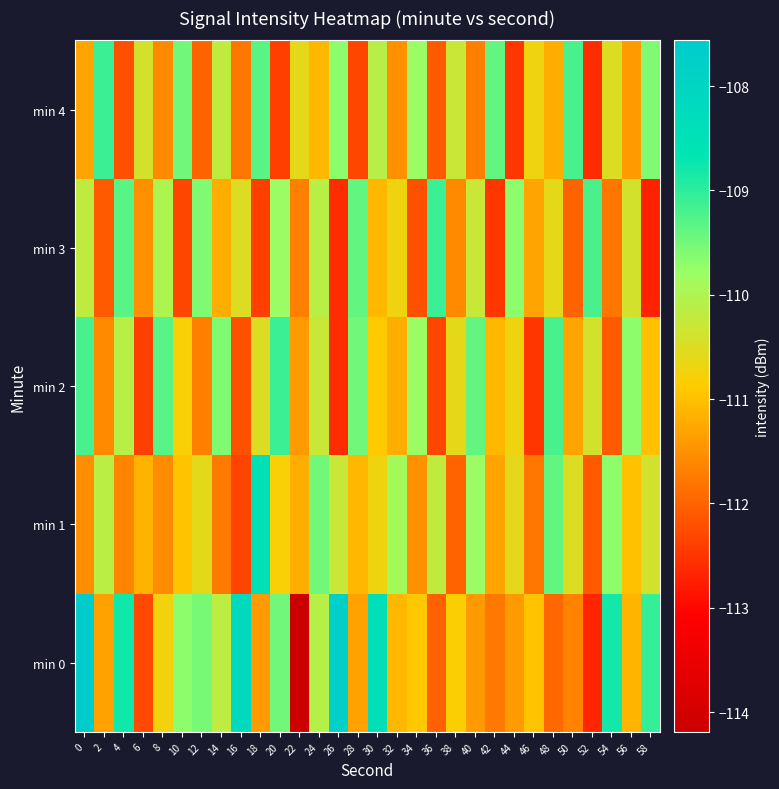

Reading left to right, extract all data points from this chart.

min 0: 0=-107.6	2=-111.3	4=-108.8	6=-112.3	8=-110.7	10=-109.7	12=-109.5	14=-110.2	16=-108.1	18=-111.4	20=-109.5	22=-114.2	24=-110.1	26=-107.8	28=-111.3	30=-108.4	32=-111.1	34=-110.9	36=-112.0	38=-110.8	40=-111.4	42=-111.8	44=-111.4	46=-111.0	48=-111.9	50=-111.7	52=-112.7	54=-108.8	56=-111.1	58=-109.0
min 1: 0=-111.5	2=-110.1	4=-111.6	6=-111.1	8=-111.6	10=-111.0	12=-110.6	14=-111.7	16=-112.3	18=-108.5	20=-110.8	22=-111.2	24=-109.5	26=-110.3	28=-111.1	30=-110.7	32=-109.9	34=-111.5	36=-110.2	38=-112.0	40=-109.8	42=-111.3	44=-110.6	46=-111.8	48=-109.4	50=-110.5	52=-112.1	54=-109.7	56=-111.0	58=-110.4
min 2: 0=-109.2	2=-111.6	4=-110.1	6=-112.4	8=-109.3	10=-110.8	12=-111.7	14=-109.6	16=-112.2	18=-110.5	20=-109.1	22=-111.4	24=-110.3	26=-112.6	28=-109.5	30=-110.9	32=-111.2	34=-109.8	36=-112.3	38=-110.6	40=-109.4	42=-111.1	44=-110.7	46=-112.5	48=-109.2	50=-111.3	52=-110.4	54=-112.1	56=-109.7	58=-111.0
min 3: 0=-110.2	2=-112.1	4=-109.3	6=-111.5	8=-110.0	10=-112.3	12=-109.6	14=-111.2	16=-110.5	18=-112.4	20=-109.8	22=-111.7	24=-110.1	26=-112.6	28=-109.4	30=-111.1	32=-110.7	34=-112.2	36=-109.1	38=-111.6	40=-110.3	42=-112.5	44=-109.7	46=-111.3	48=-110.6	50=-112.0	52=-109.2	54=-111.8	56=-110.4	58=-112.7
min 4: 0=-111.3	2=-109.1	4=-112.2	6=-110.4	8=-111.6	10=-109.5	12=-112.0	14=-110.2	16=-111.8	18=-109.3	20=-112.4	22=-110.6	24=-111.1	26=-109.7	28=-112.3	30=-110.1	32=-111.5	34=-109.8	36=-112.1	38=-110.3	40=-111.7	42=-109.4	44=-112.5	46=-110.7	48=-111.2	50=-109.2	52=-112.6	54=-110.5	56=-111.4	58=-109.6